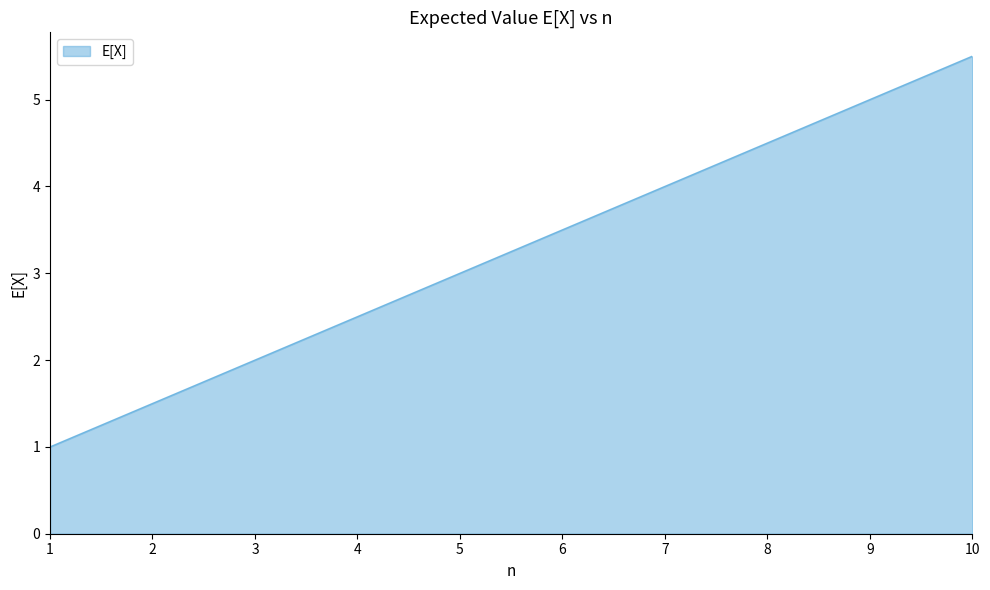

Rank the categories by value from lowest to highest.

1, 2, 3, 4, 5, 6, 7, 8, 9, 10